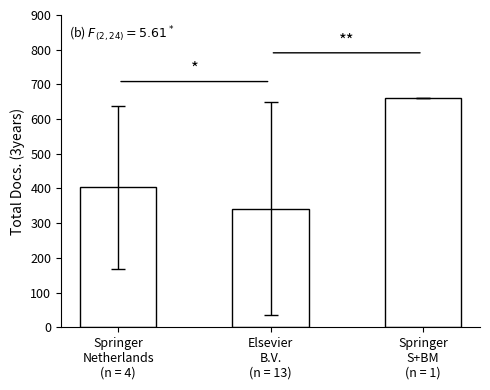

How many bars are there in total?

3